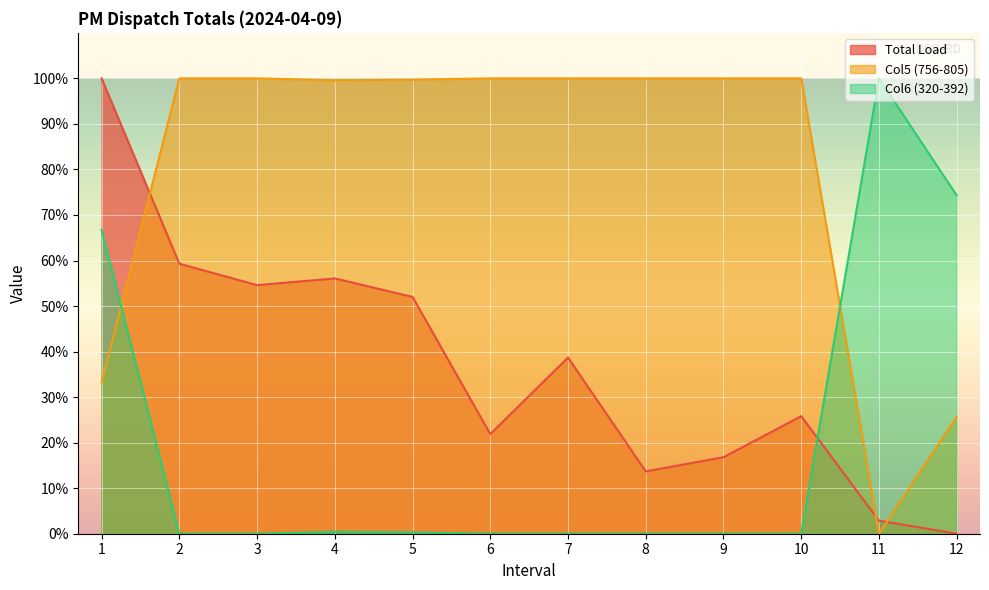

Rank the series by their average value, from highest to lowest.

Col5 (756-805), Total Load, Col6 (320-392)